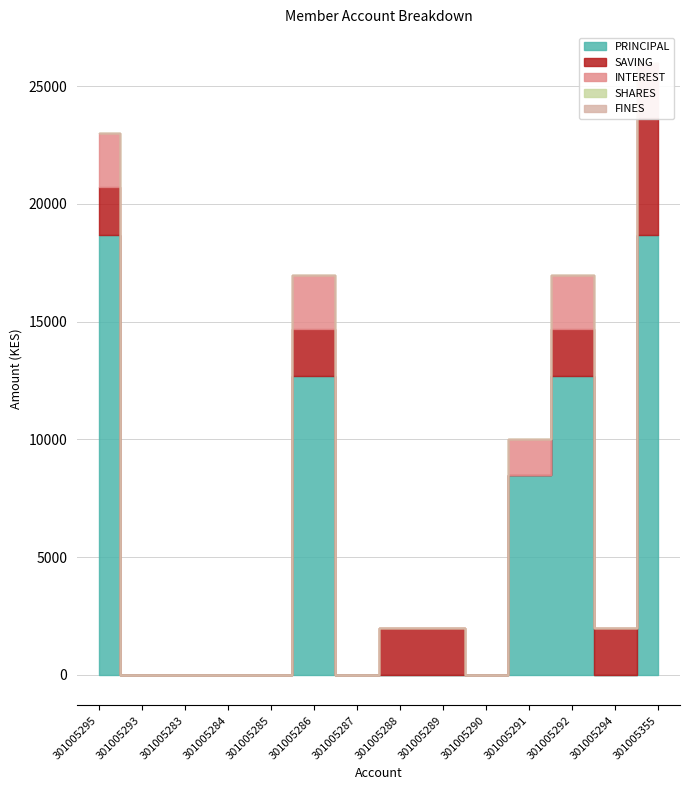

How many SAVING values are between 0 and 2000?

13